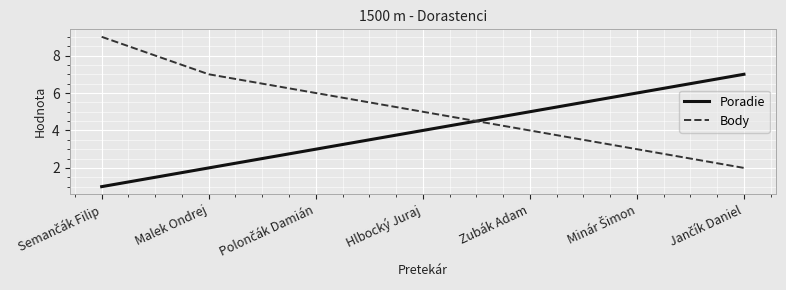

True or false: Body and Poradie intersect in this chart.

True